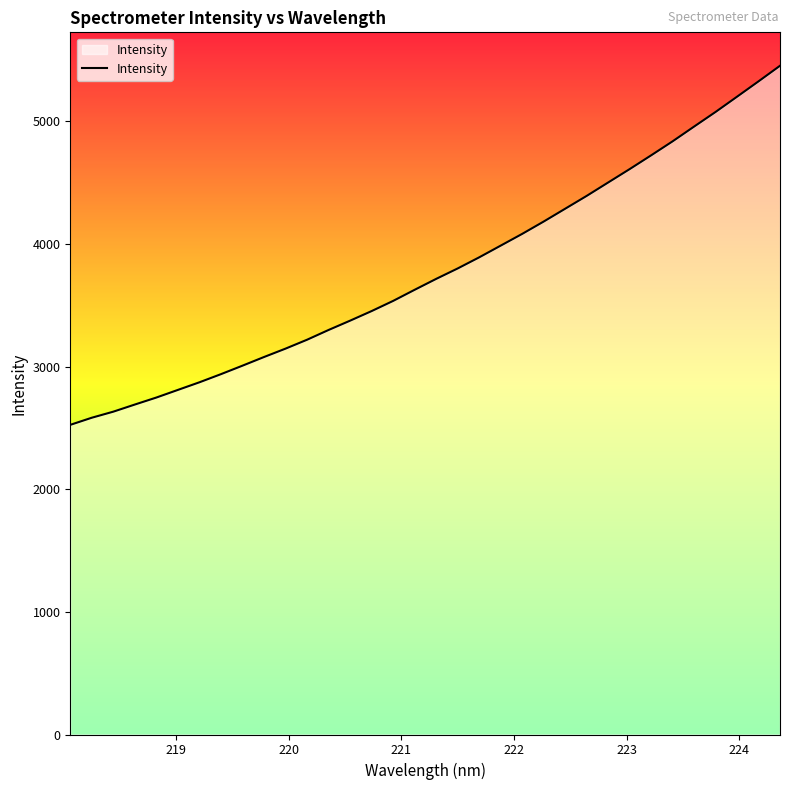

How many distinct data groups are displayed?

1